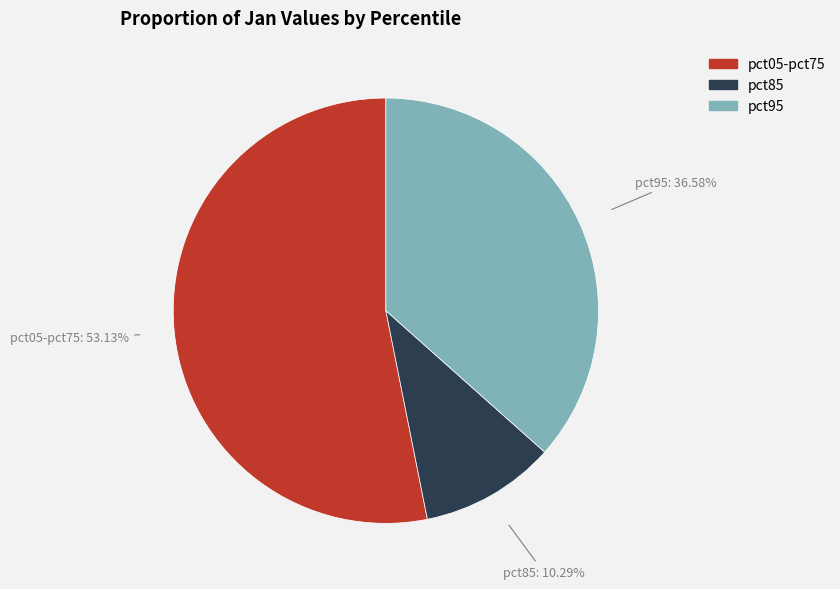

Do pct95 and pct85 together represent more than half of the pie?

No